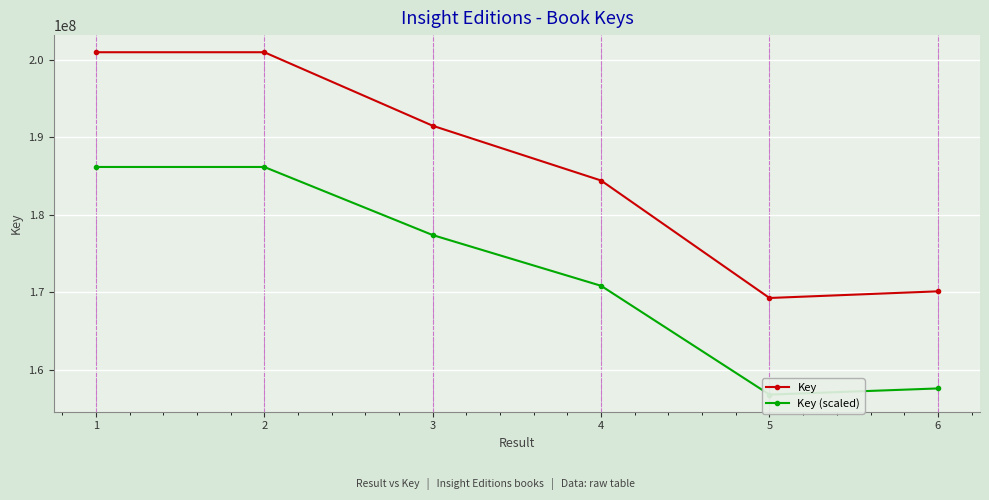

Which series has the largest range (max minus min)?

Key